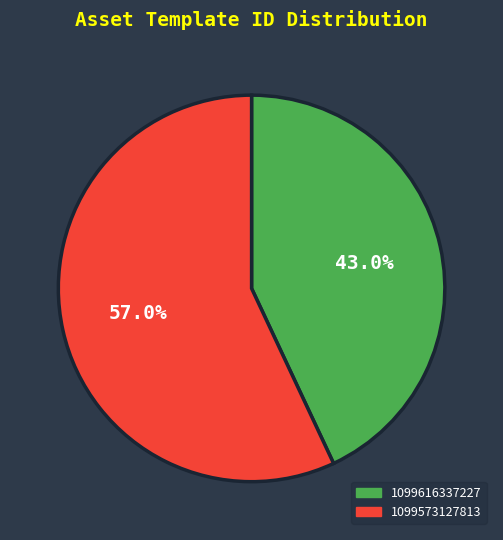

To the nearest percent, what is the average slice percentage?

50%